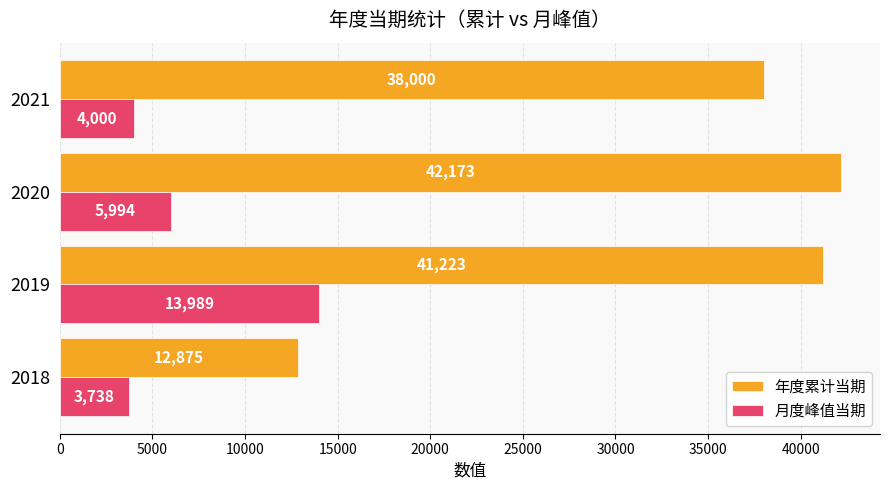

How many series are shown in this chart?

2